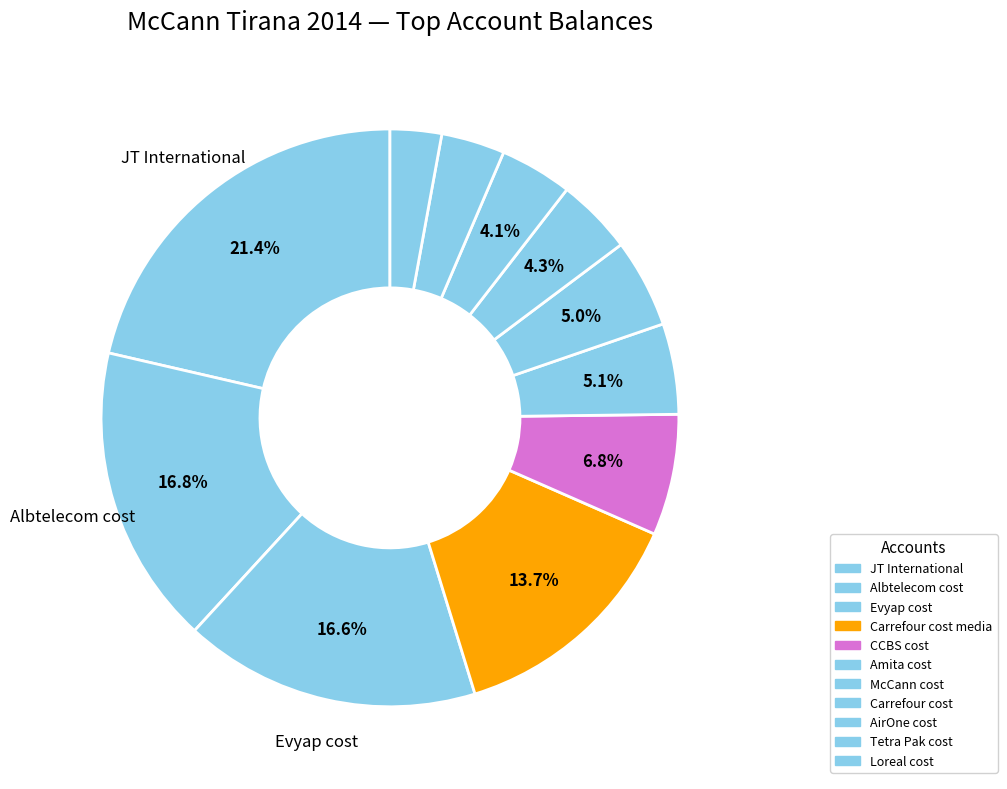

Which category has the smallest portion of the pie?

Loreal cost